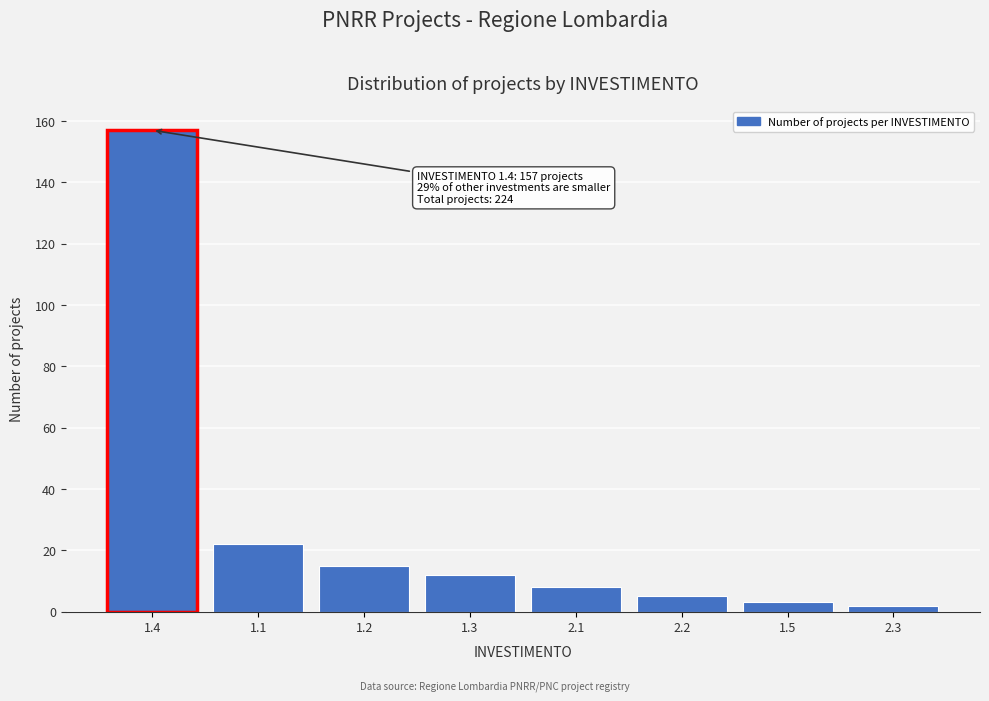

Reading right to left, transcribe all the data shown in this chart.

2	3	5	8	12	15	22	157